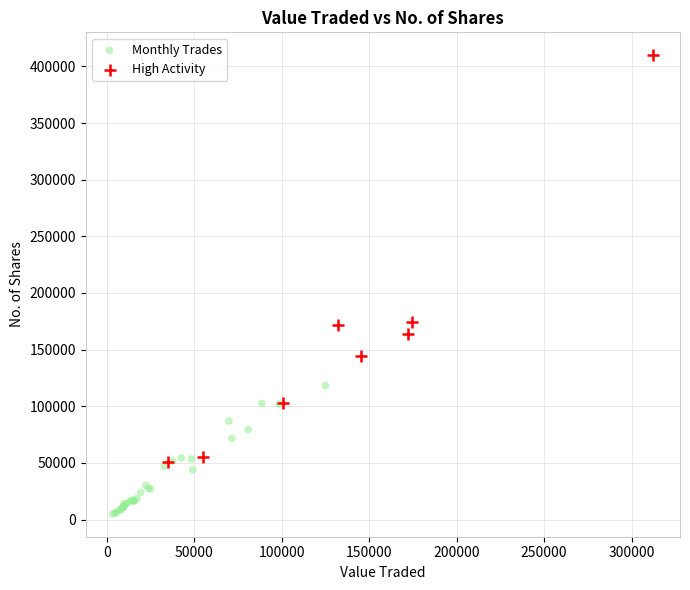

Which series has the widest spread of Y values?

High Activity